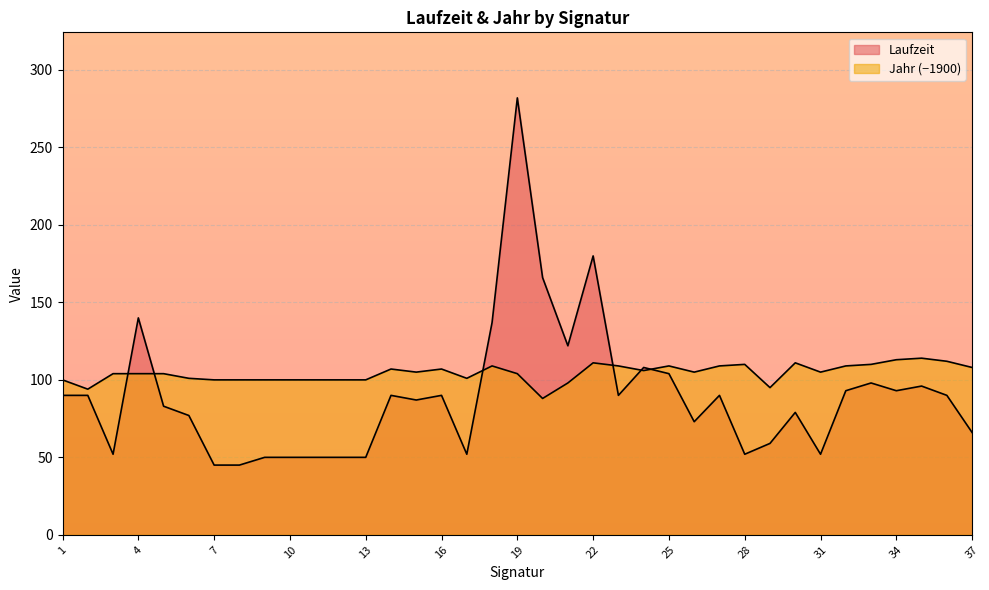

How many times do Laufzeit and Jahr cross each other?

6